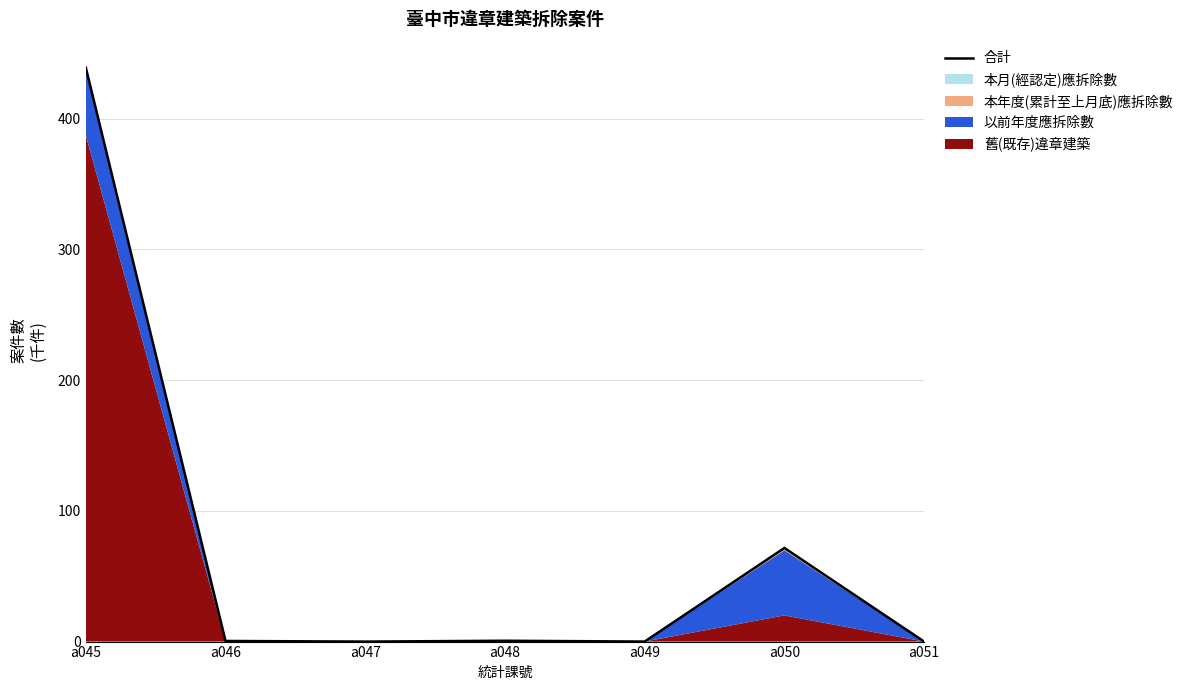

At which category does the data reach its first local valley?

a047